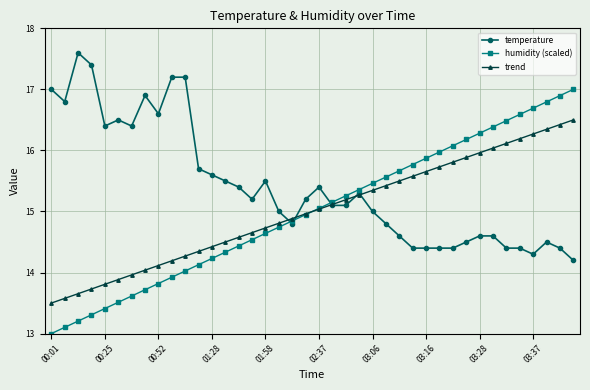

What is the value of the temperature point at the 20th from the left?

15.2